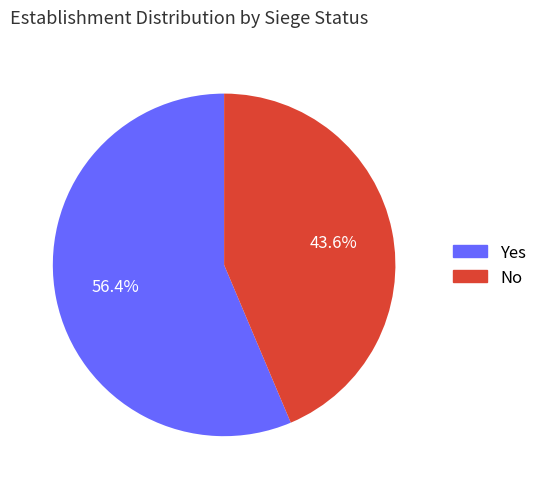

What is the largest slice in the pie chart?

Yes